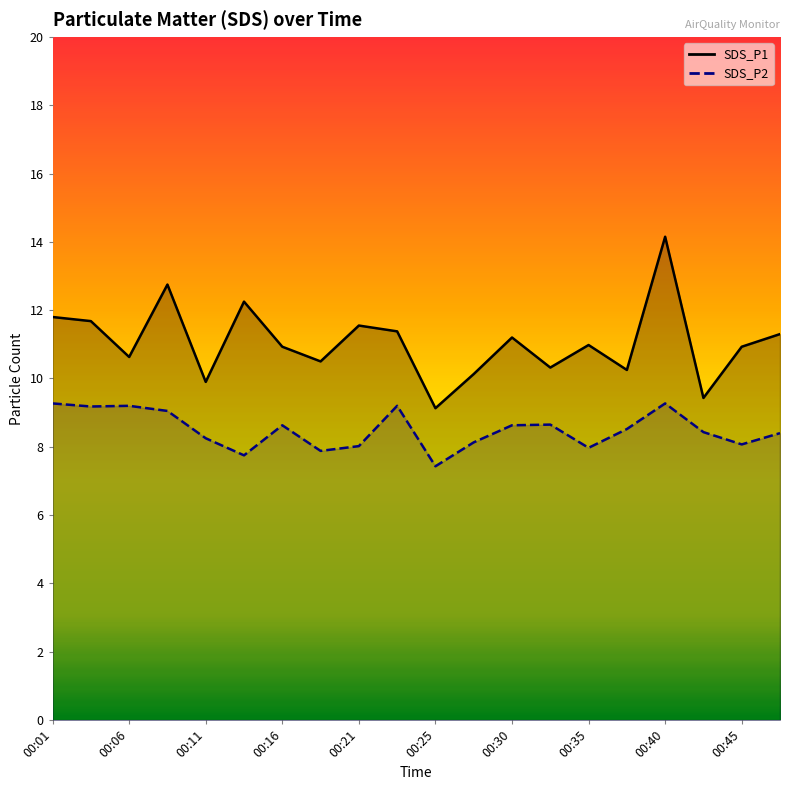

True or false: SDS_P1 and SDS_P2 intersect in this chart.

False